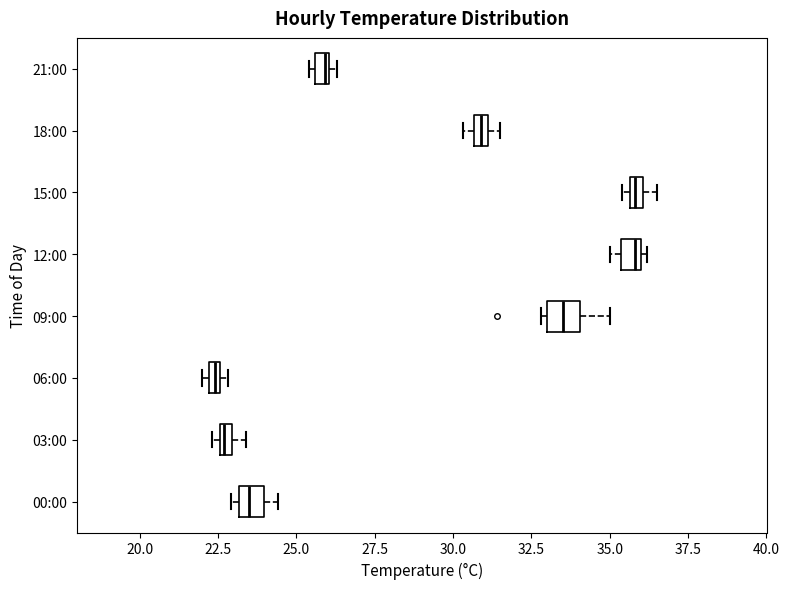

Where is the left edge of the box for 03:00 on the x-axis? The values are not printed on the chart, so give them approximately, as read against the axis.

22.5